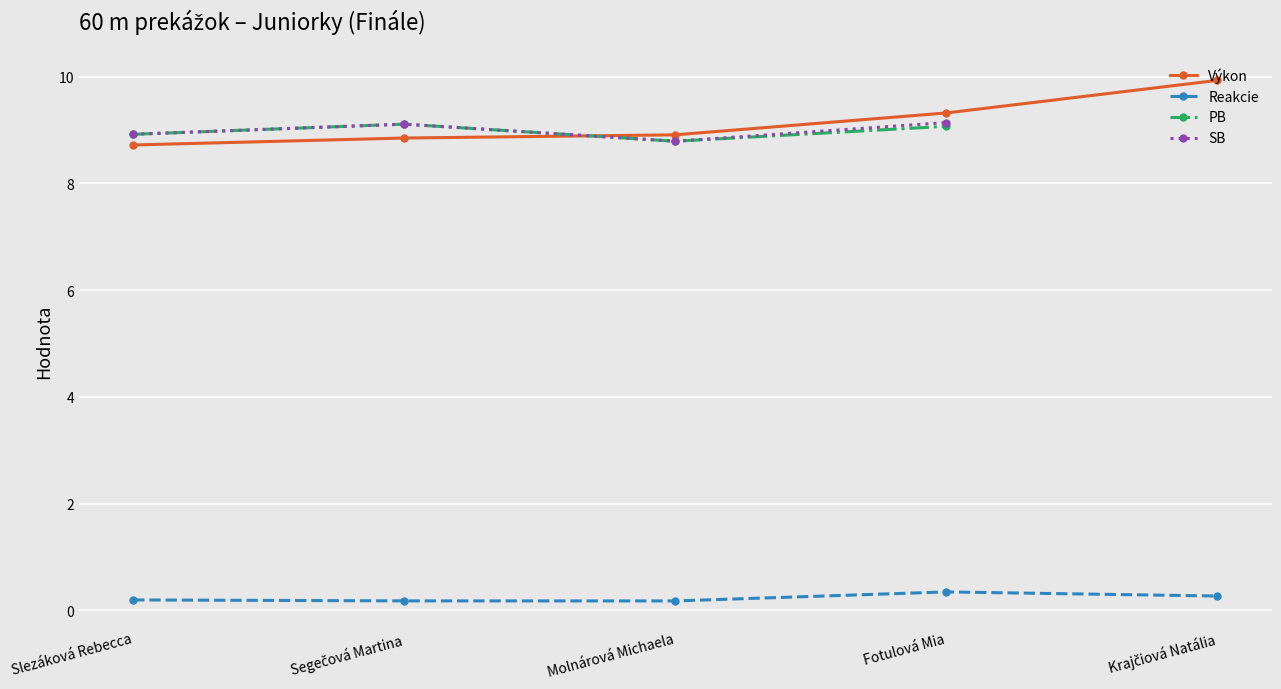

How many values in PB are above zero?

4